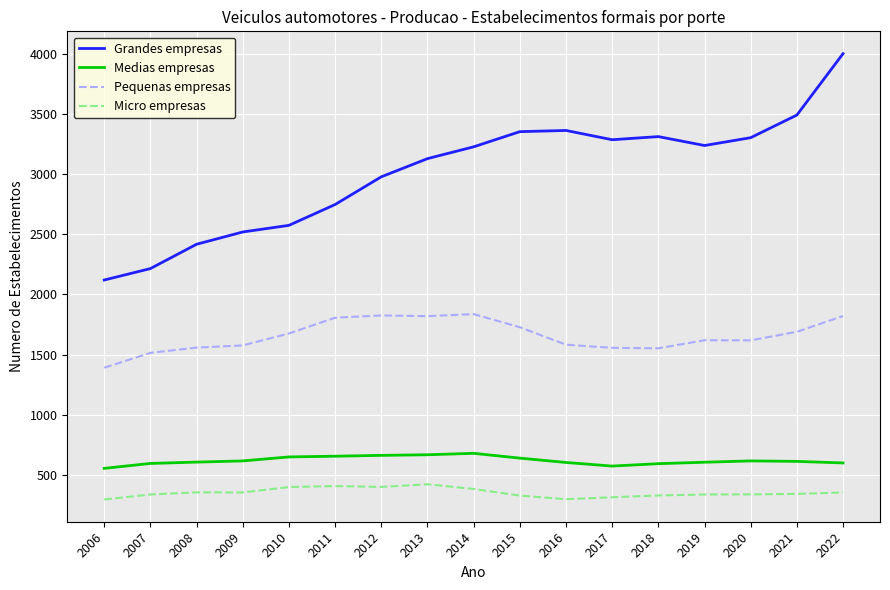

What are all the series names shown in the legend?

Grandes empresas, Medias empresas, Pequenas empresas, Micro empresas